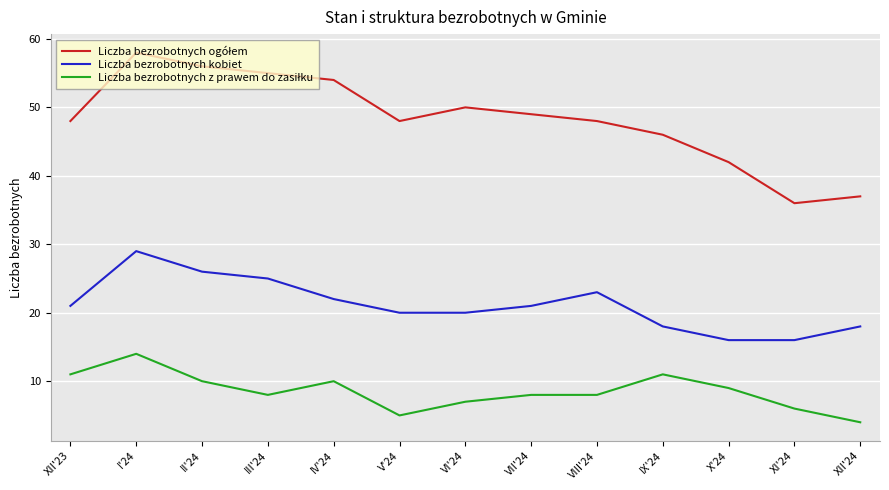

What is the difference between the maximum and minimum values in the Liczba bezrobotnych kobiet series?

13